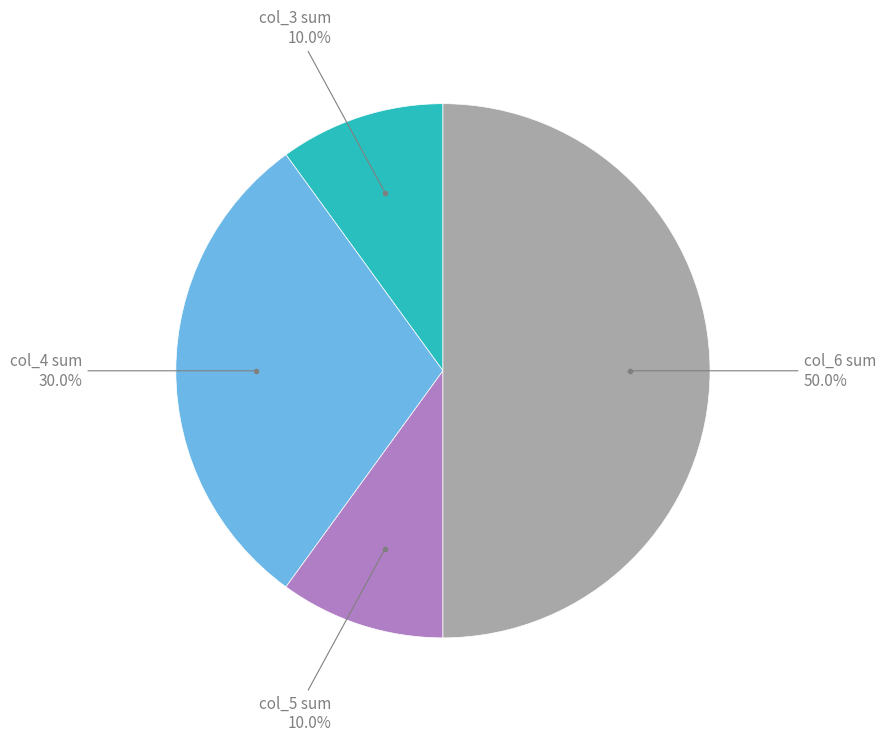

Count the number of slices in the pie.

4